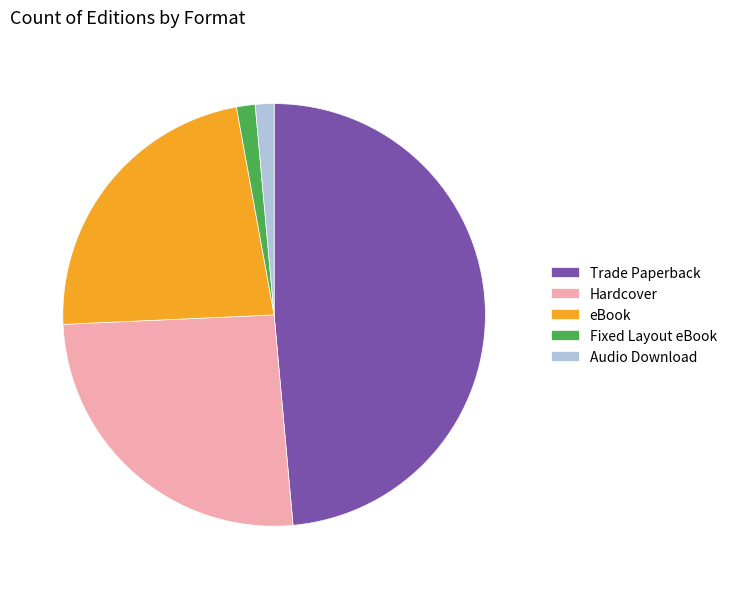

Do Fixed Layout eBook and Hardcover together represent more than half of the pie?

No